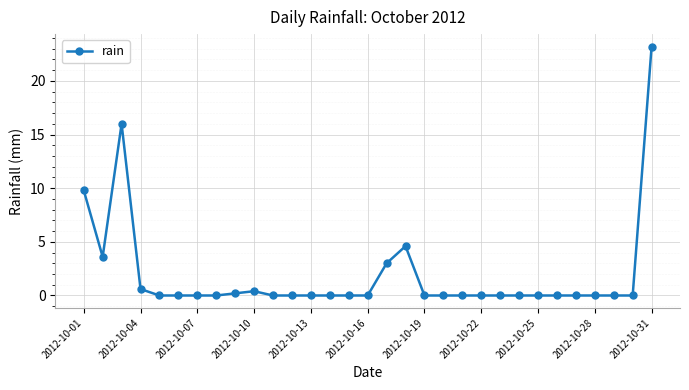

What is the difference between the maximum and minimum values?

23.2